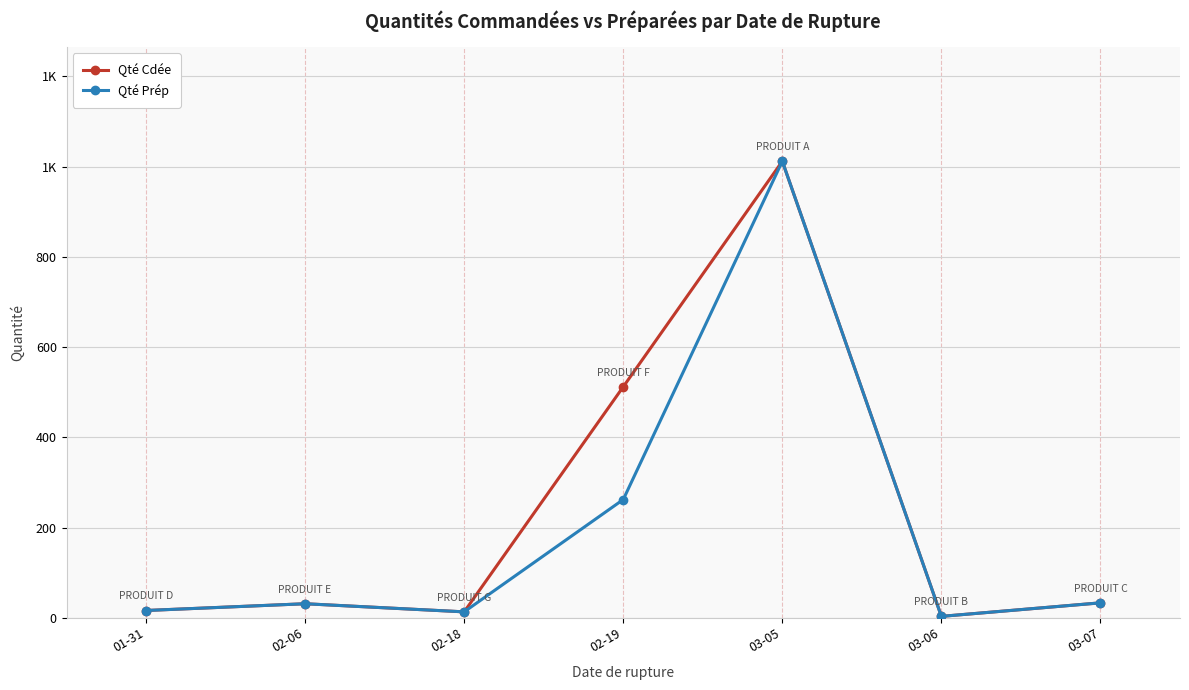

Which series has the largest range (max minus min)?

Qté Cdée